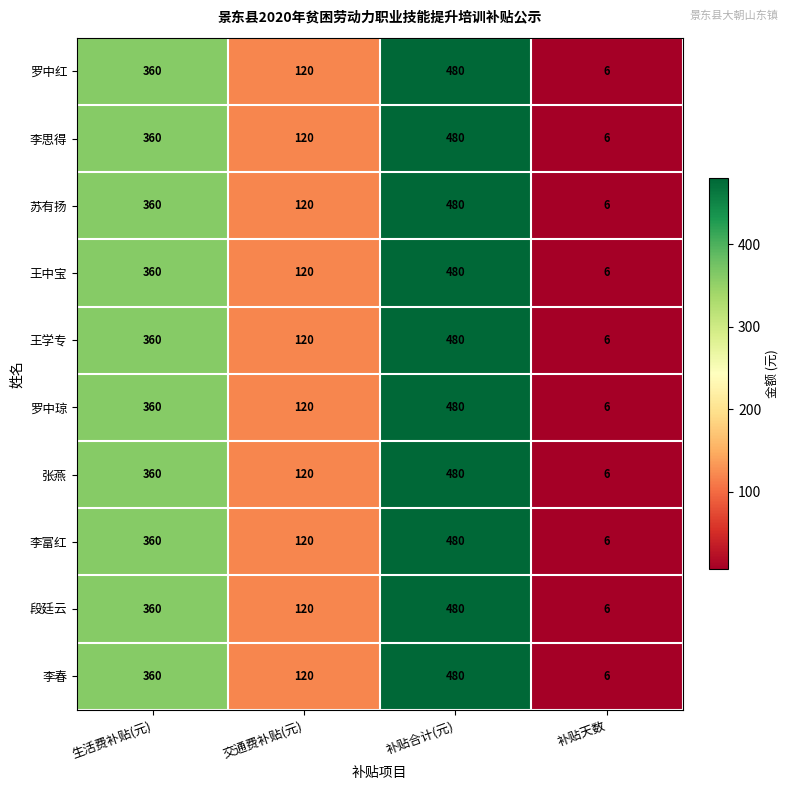

Is it true that 罗中红 equals 120 at 交通费补贴(元)?

True